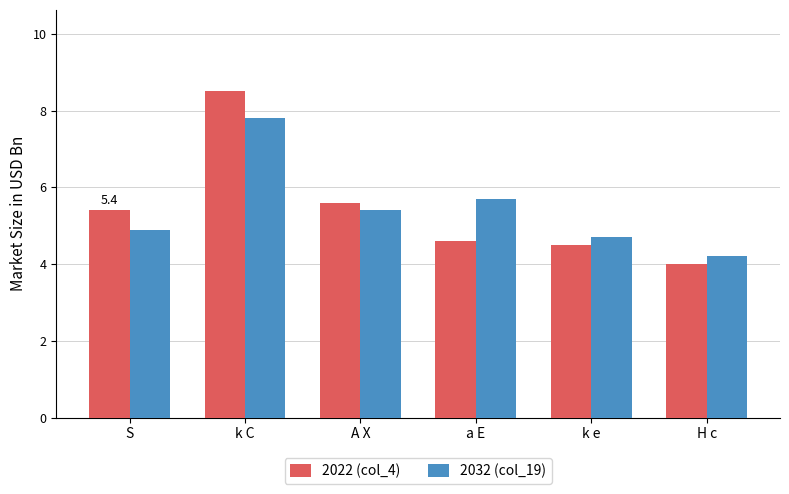

What value does the 2022 (col_4) series have at a E?

4.6